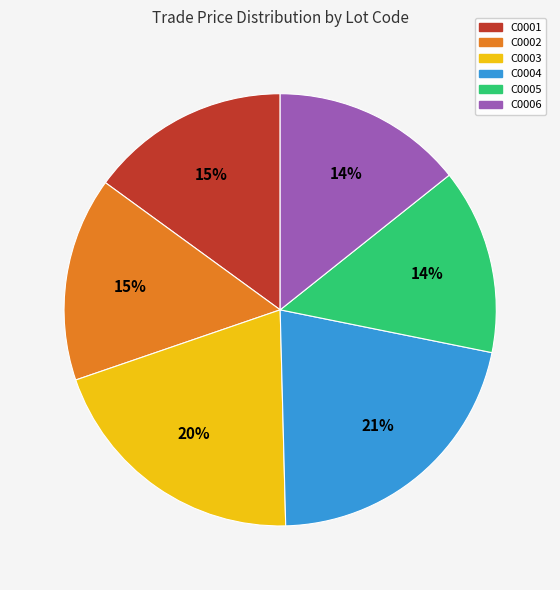

To the nearest percent, what is the average slice percentage?

17%